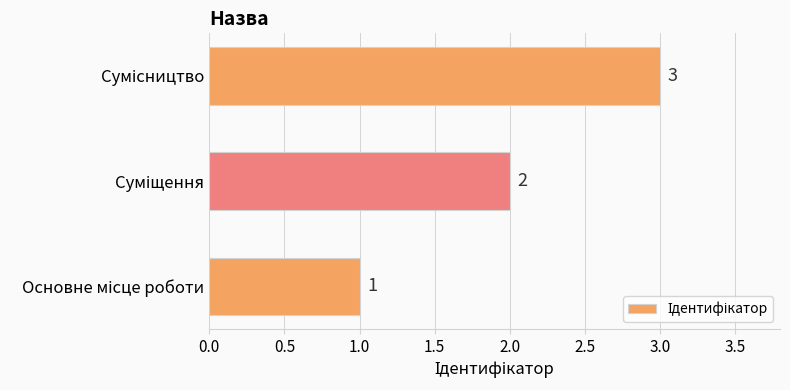

What is the difference between the maximum and minimum values?

2